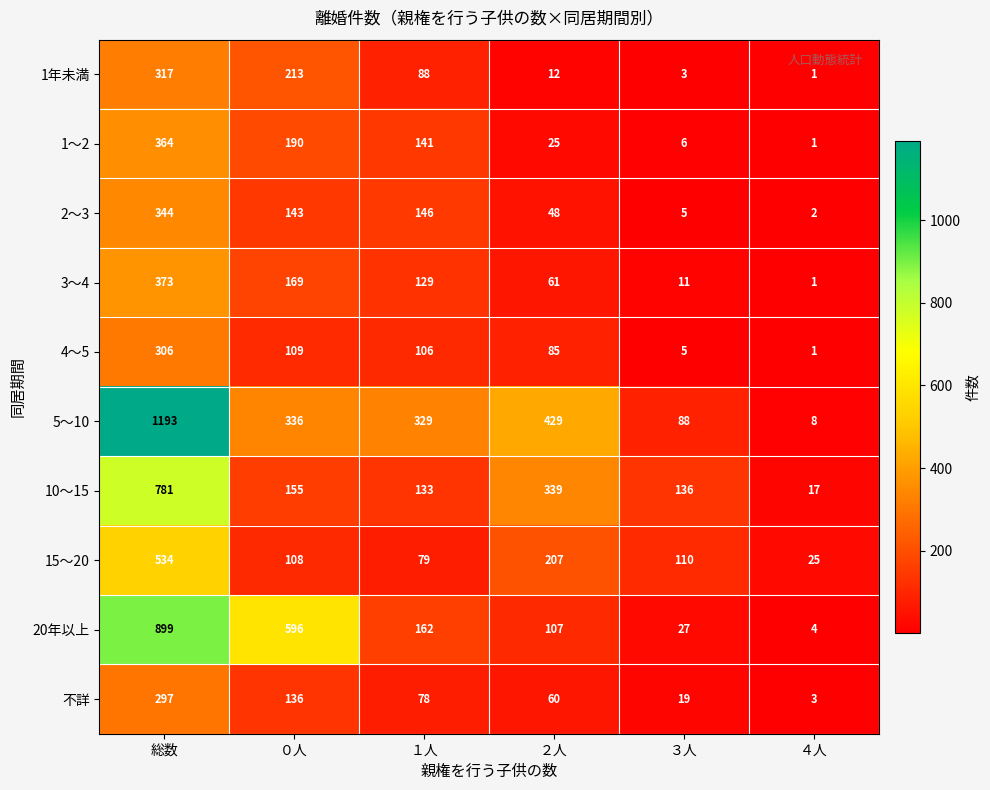

What is the average value of the 不詳 series?

99